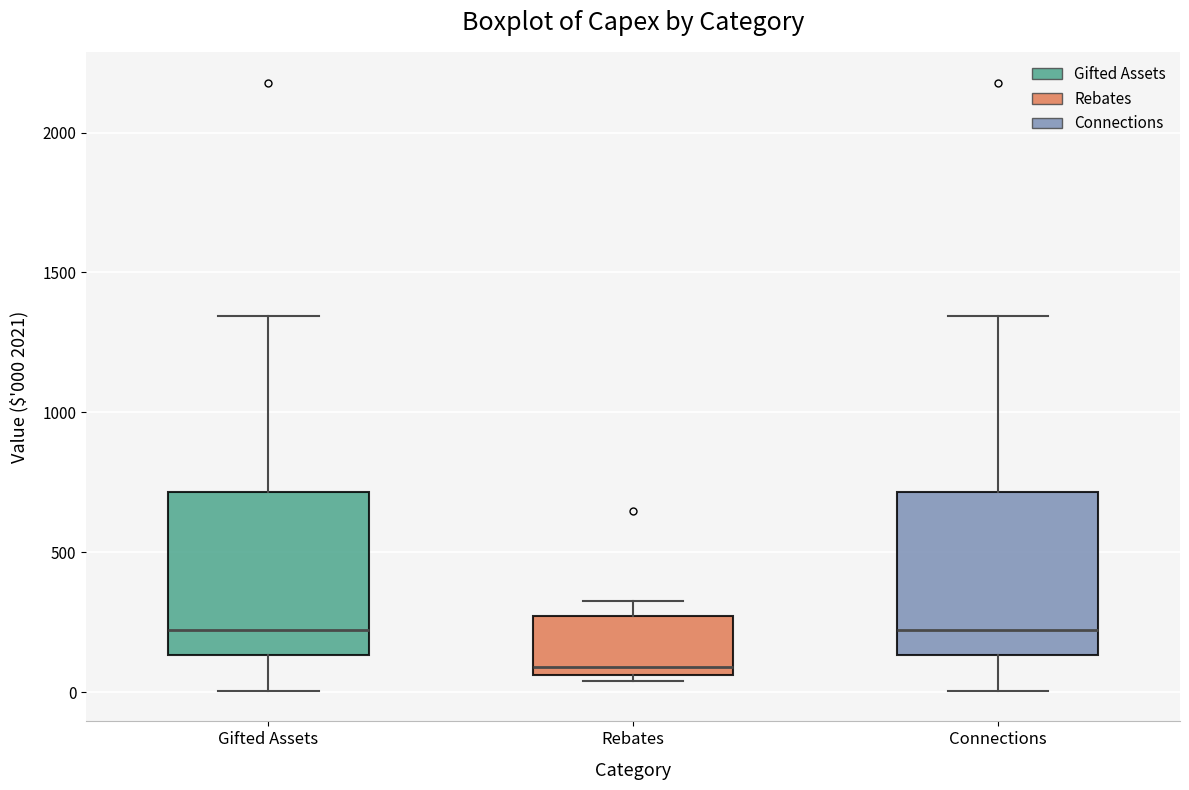

Reading left to right, read every box against the y-axis: the position of its median line, the range the box covers, and the ends of its whiskers. The values are not printed on the chart, so give them approximately, as read against the axis.

Gifted Assets: median 200, box 150 to 700, whiskers 0 to 1350
Rebates: median 100, box 50 to 250, whiskers 50 (just below the box's lower edge) to 350
Connections: median 200, box 150 to 700, whiskers 0 to 1350